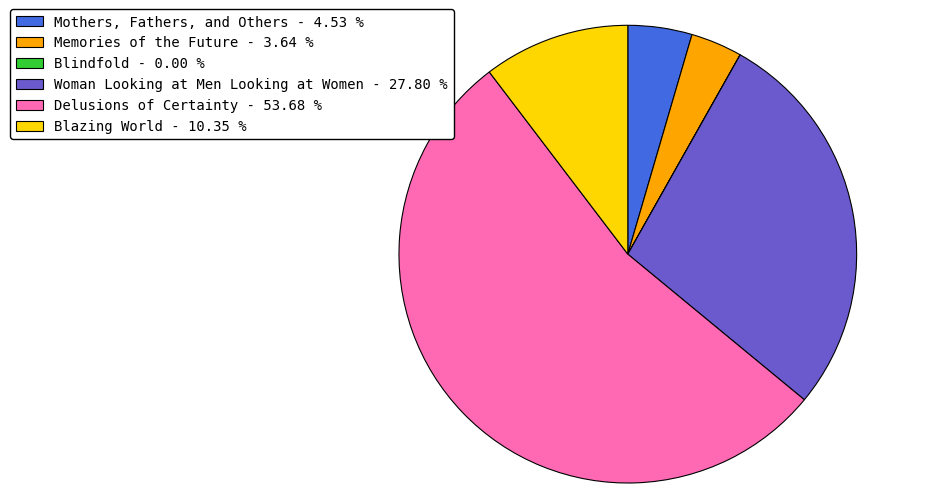

Is Delusions of Certainty - 53.68 % the majority of the pie?

Yes